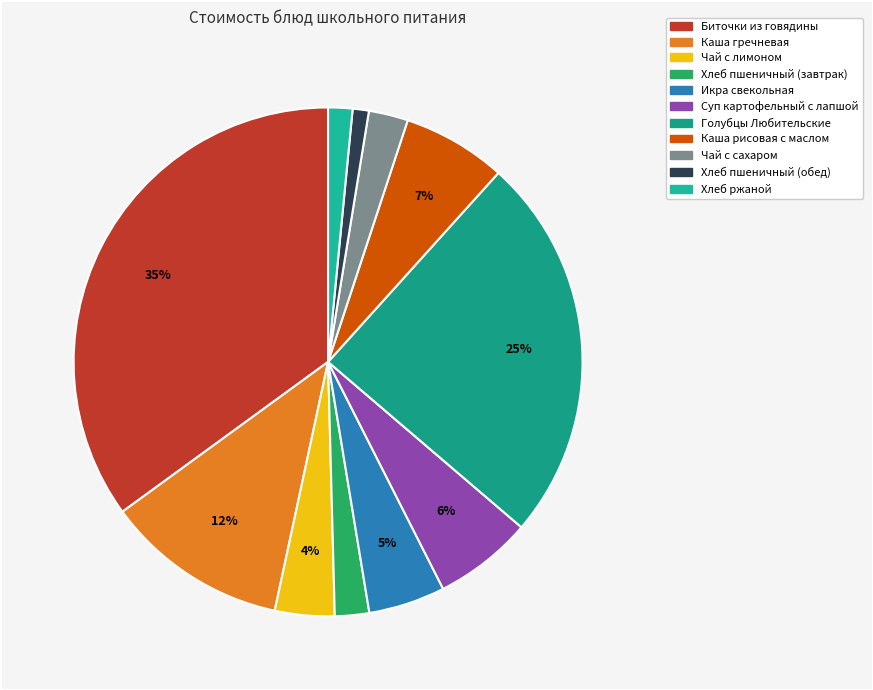

True or false: Хлеб пшеничный (обед) accounts for 1% of the total.

True